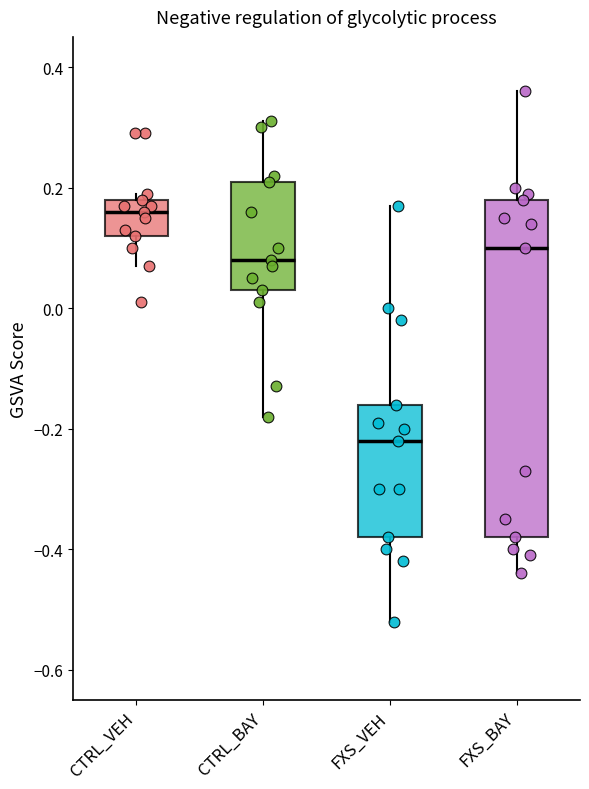

Reading left to right, read every box against the y-axis: the position of its median line, the range the box covers, and the ends of its whiskers. The values are not printed on the chart, so give them approximately, as read against the axis.

CTRL_VEH: median 0.16, box 0.12 to 0.18, whiskers 0.08 to 0.20
CTRL_BAY: median 0.08, box 0.04 to 0.22, whiskers -0.18 to 0.32
FXS_VEH: median -0.22, box -0.38 to -0.16, whiskers -0.52 to 0.18
FXS_BAY: median 0.10, box -0.38 to 0.18, whiskers -0.44 to 0.36